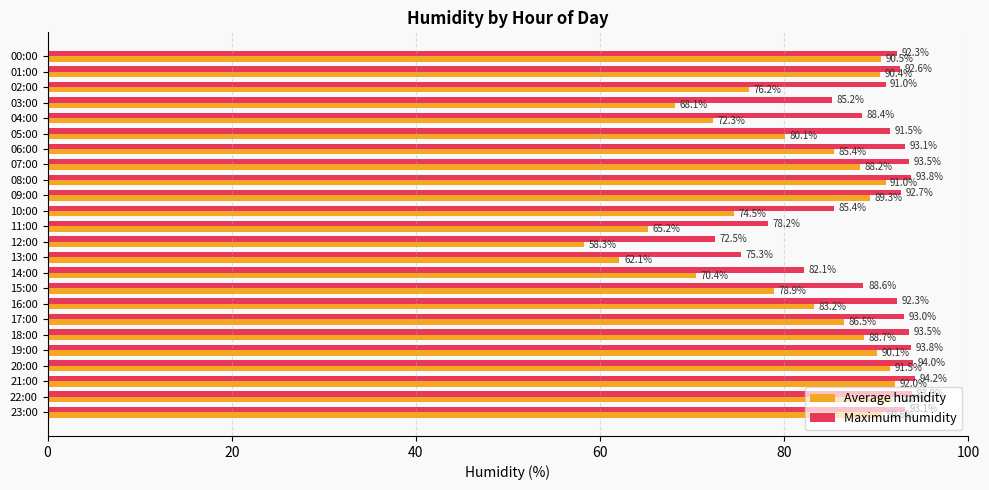

The Maximum humidity series shows 91.0 at 02:00. True or false?

True